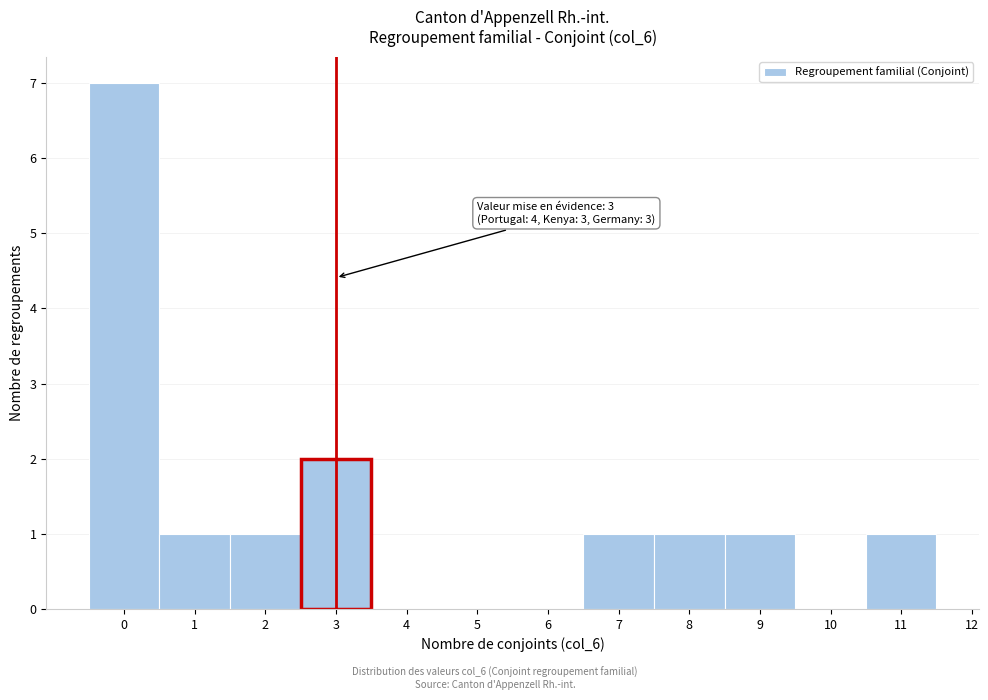

Which range on the x-axis has the tallest bar?

-0.5 to 0.5